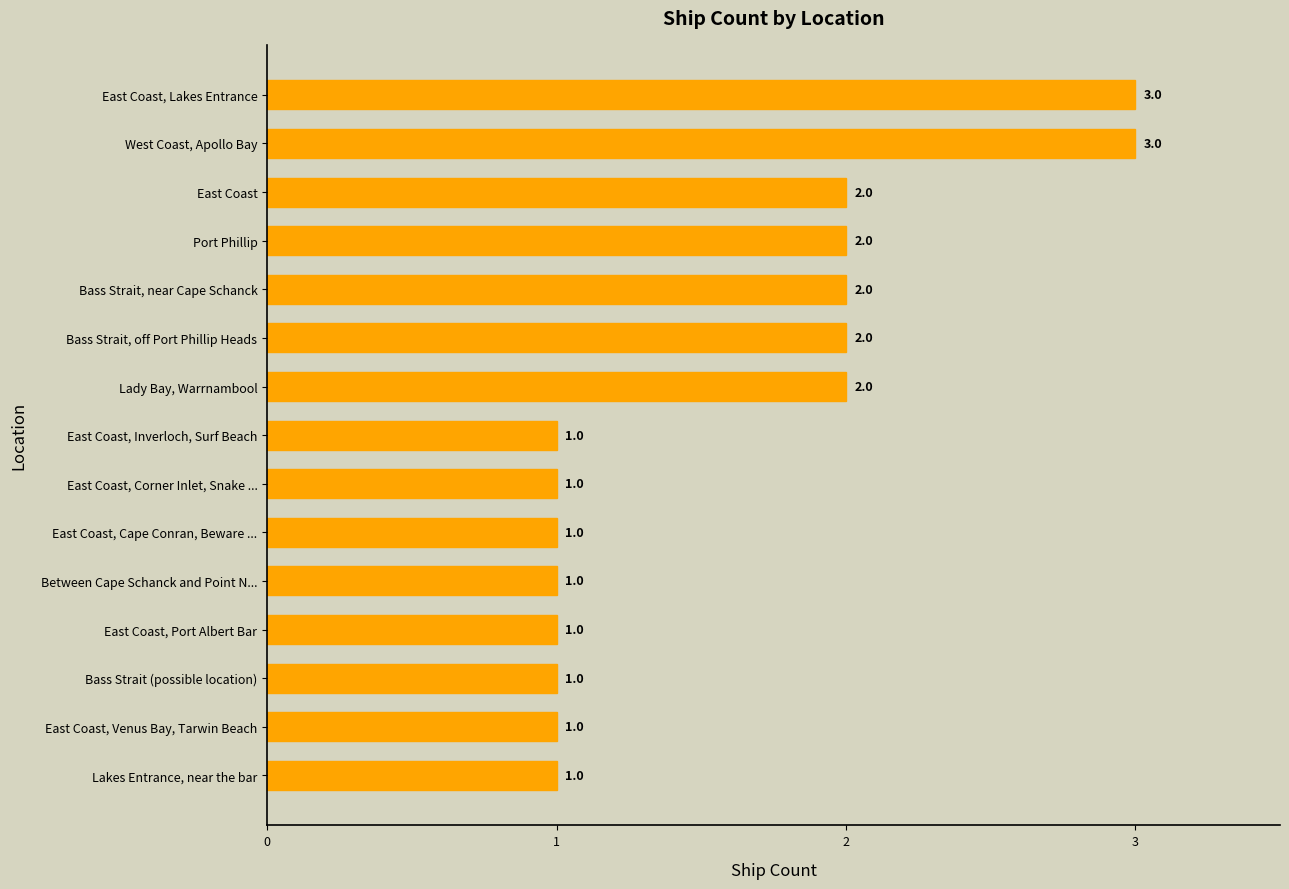

Reading bottom to top, what are all the values shown in this chart?

Lakes Entrance, near the bar=1	East Coast, Venus Bay, Tarwin Beach=1	Bass Strait (possible location)=1	East Coast, Port Albert Bar=1	Between Cape Schanck and Point N...=1	East Coast, Cape Conran, Beware ...=1	East Coast, Corner Inlet, Snake ...=1	East Coast, Inverloch, Surf Beach=1	Lady Bay, Warrnambool=2	Bass Strait, off Port Phillip Heads=2	Bass Strait, near Cape Schanck=2	Port Phillip=2	East Coast=2	West Coast, Apollo Bay=3	East Coast, Lakes Entrance=3